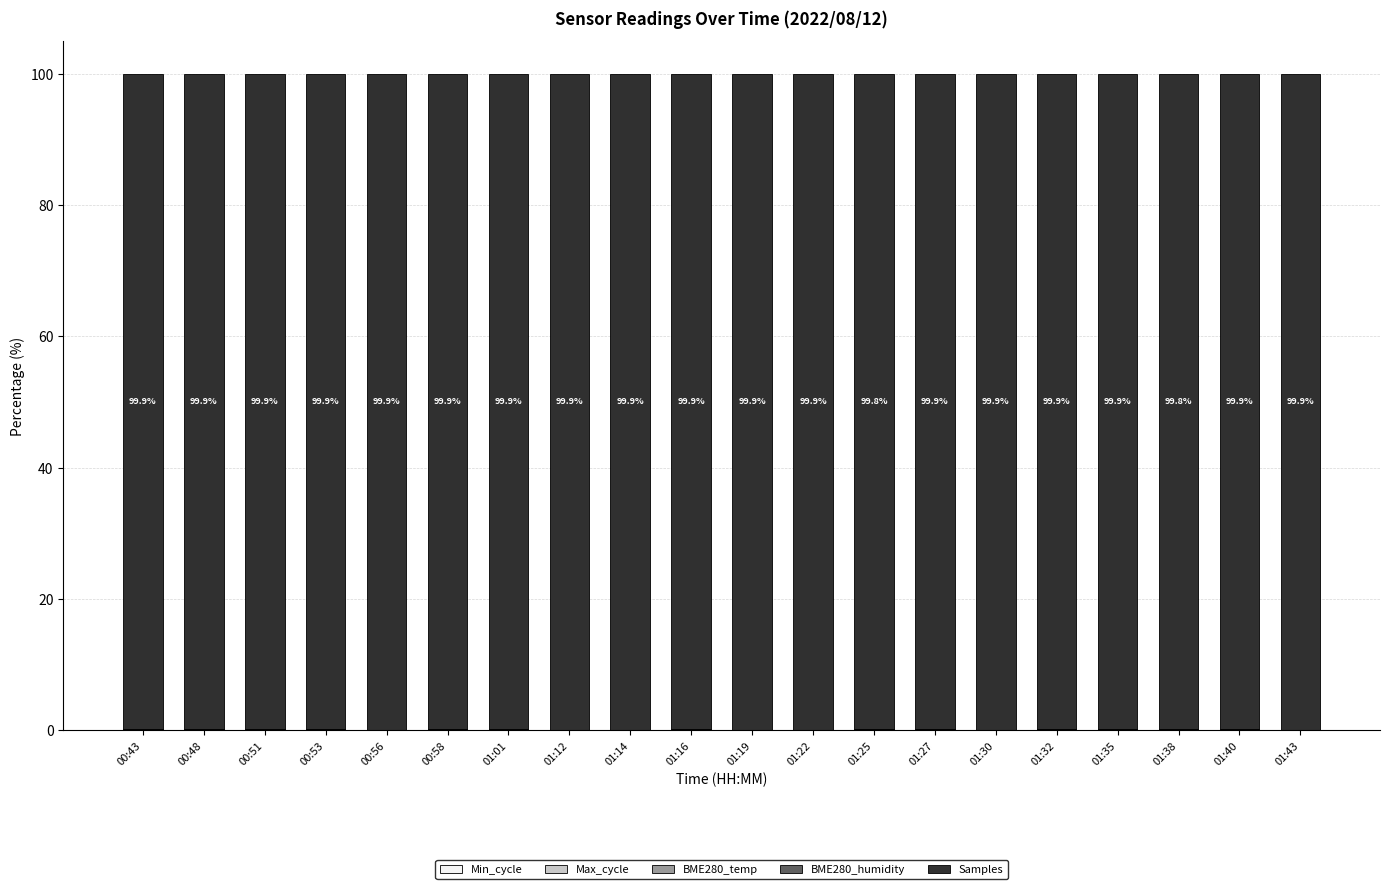

Count the number of categories in the chart.

20